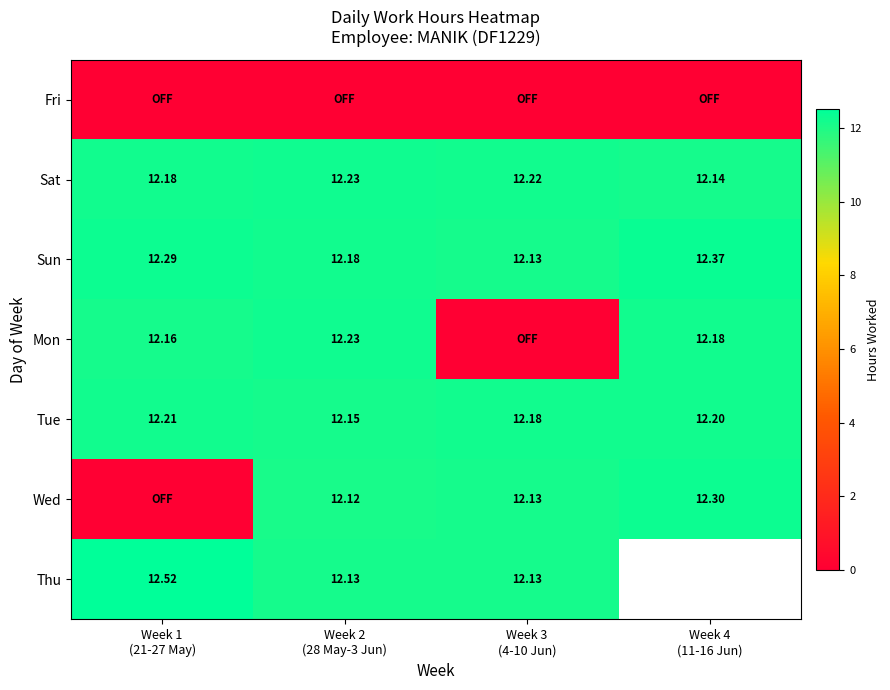

Which category has the lowest value in the Sun series?

Week 3 (4-10 Jun)